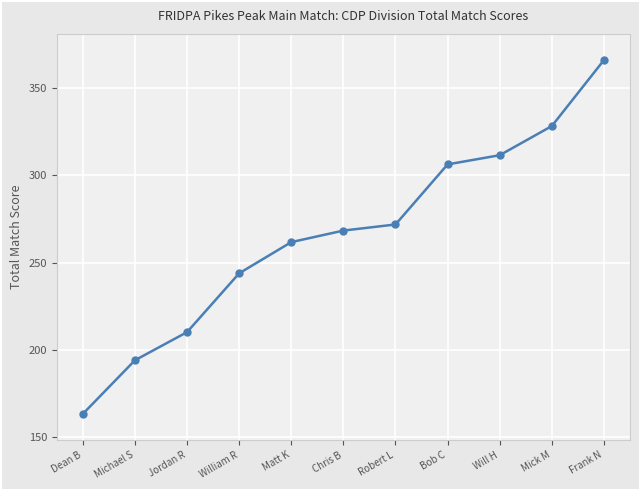

Rank the categories by value from highest to lowest.

Frank N, Mick M, Will H, Bob C, Robert L, Chris B, Matt K, William R, Jordan R, Michael S, Dean B